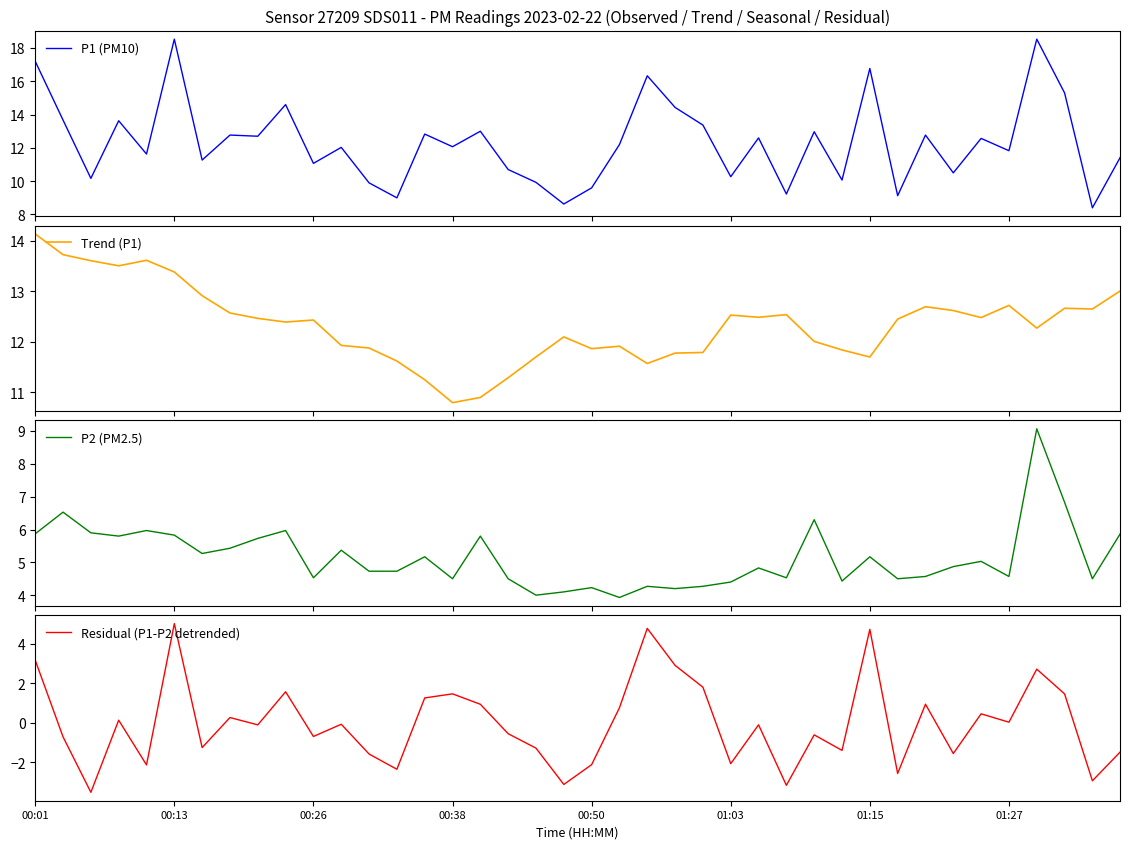

In P2 (PM2.5), how many points are lower than both neighbors (excluding endpoints)?

12